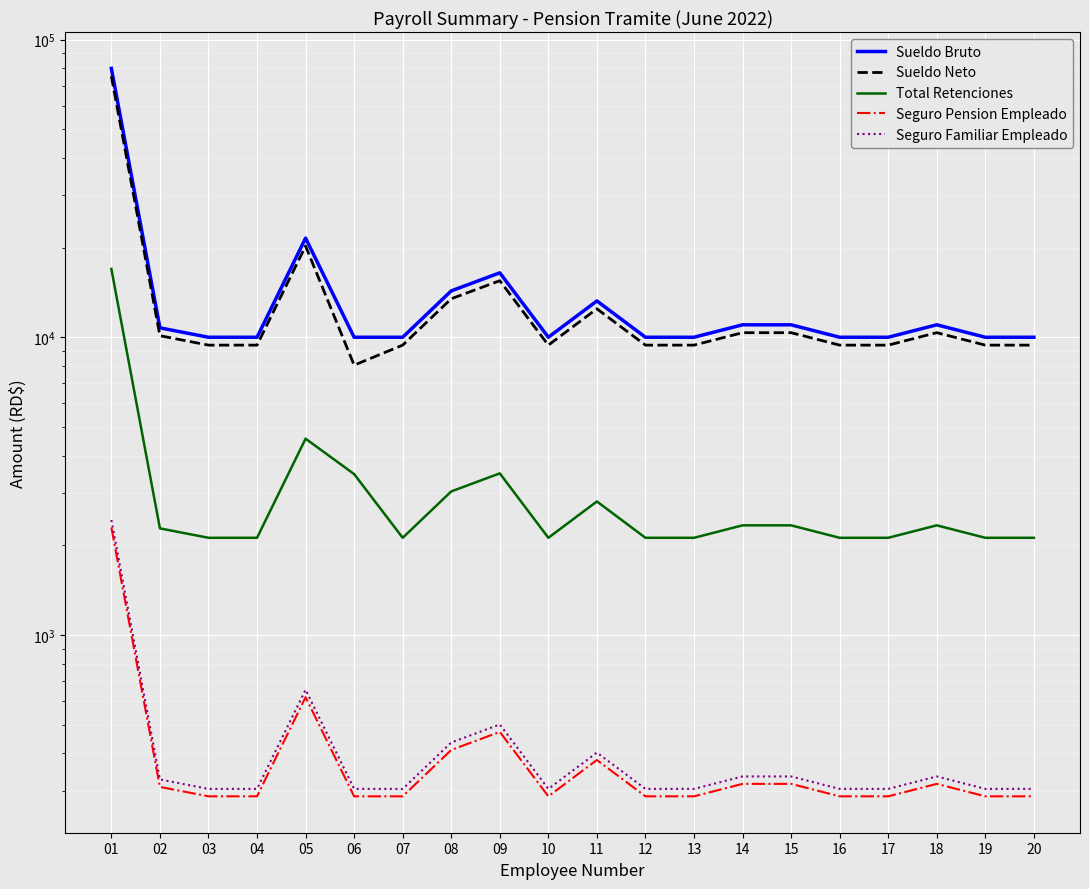

How many lines are shown in the chart?

5